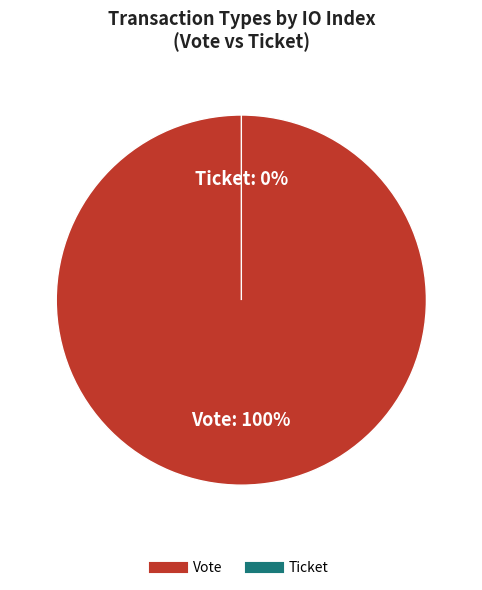

To the nearest percent, what is the average slice percentage?

50%